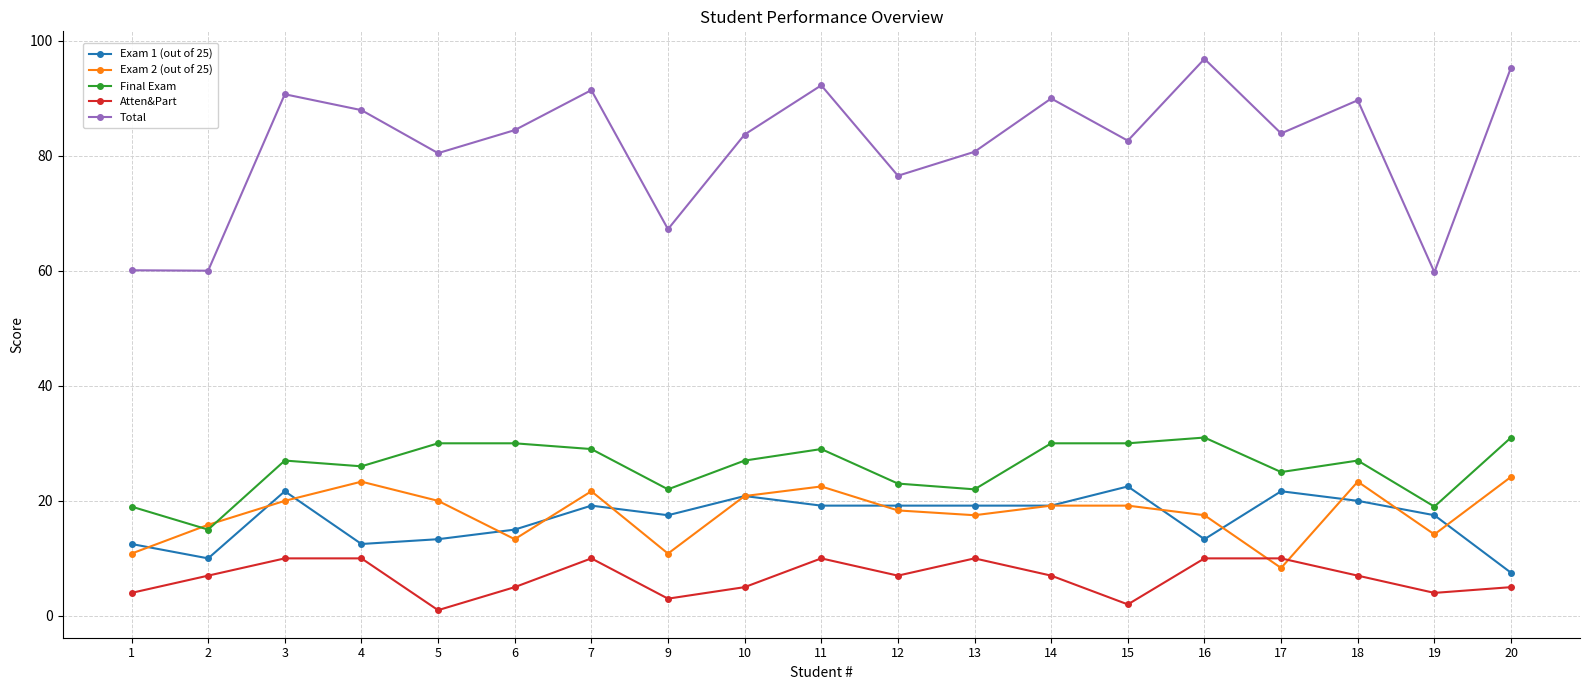

What are all the series names shown in the legend?

Exam 1 (out of 25), Exam 2 (out of 25), Final Exam, Atten&Part, Total